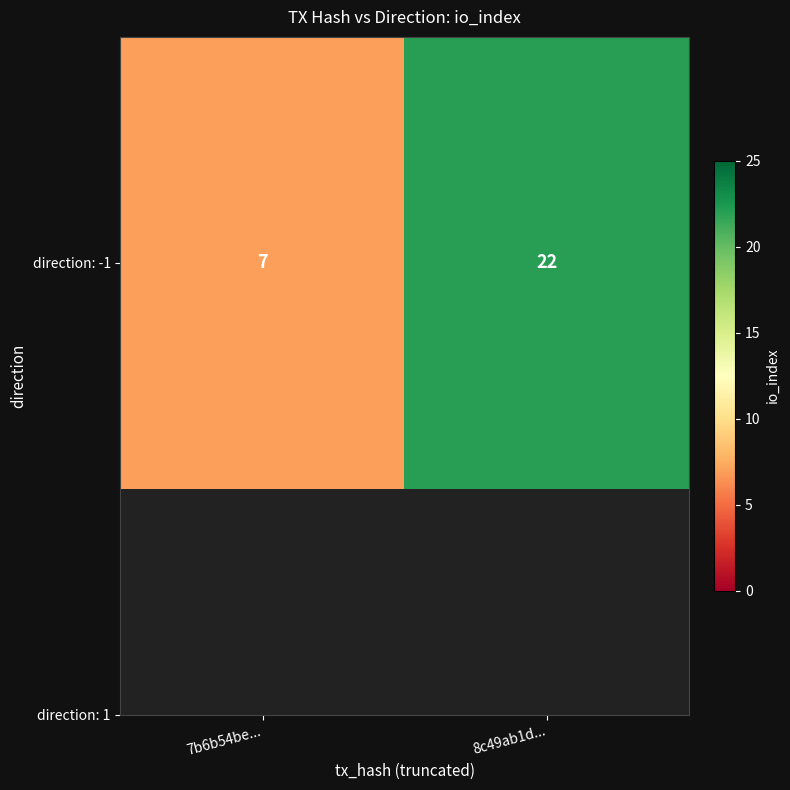

The value at 7b6b54be... is 3. True or false?

False